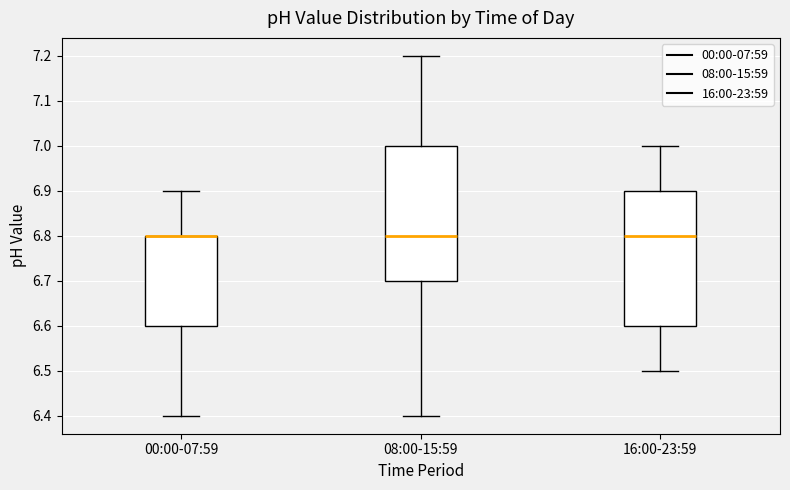

Reading left to right, transcribe this box plot: for each box, give where its median line is, the range the box spans, and where its two whiskers end, as read against the y-axis. The values are not printed on the chart, so give them approximately, as read against the axis.

00:00-07:59: median 6.8 (drawn on the box's upper edge), box 6.6 to 6.8, whiskers 6.4 to 6.9
08:00-15:59: median 6.8, box 6.7 to 7.0, whiskers 6.4 to 7.2
16:00-23:59: median 6.8, box 6.6 to 6.9, whiskers 6.5 to 7.0